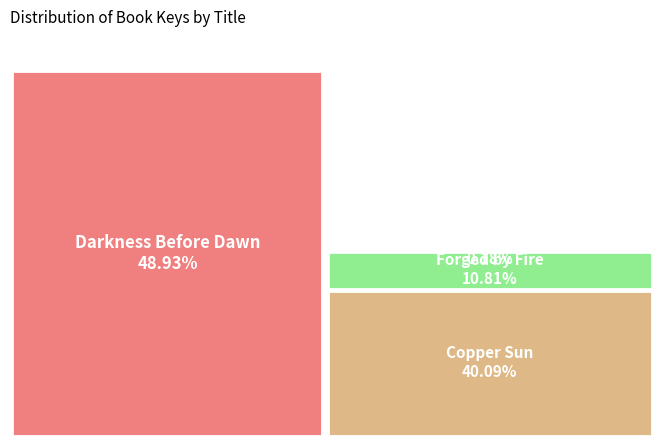

Do Forged by Fire and Tears of a Tiger together represent more than half of the pie?

No